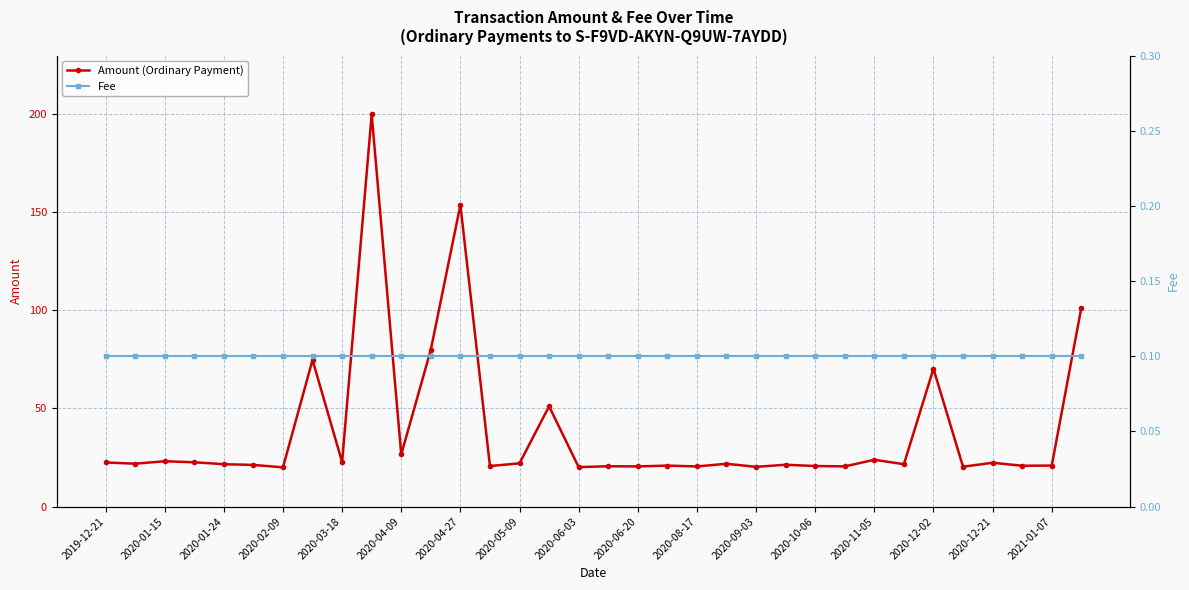

The value of Amount (Ordinary Payment) at 2020-06-03 is 5.0. True or false?

False